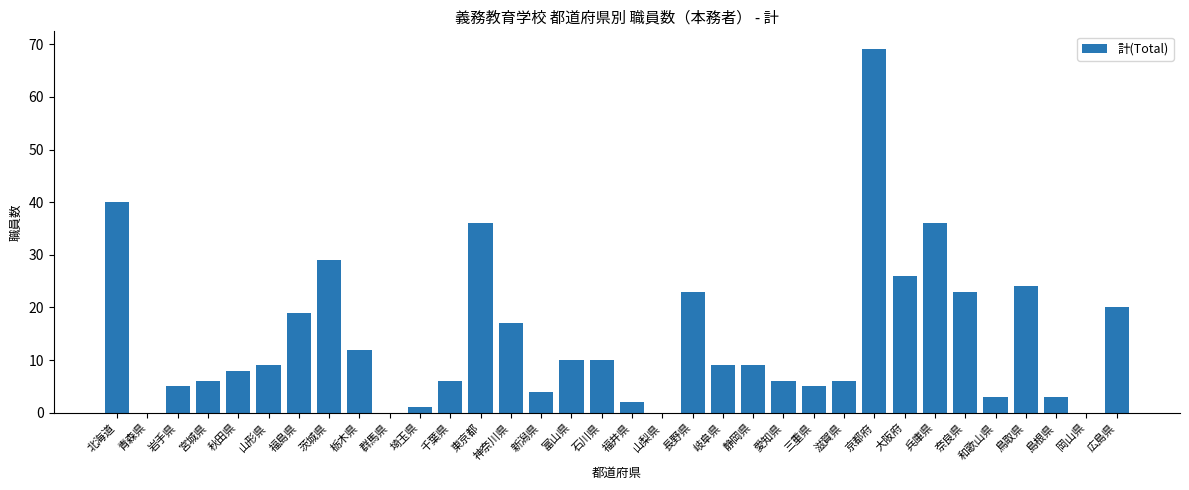

Approximately how many times larger is the value at 北海道 compared to 長野県?

1.7